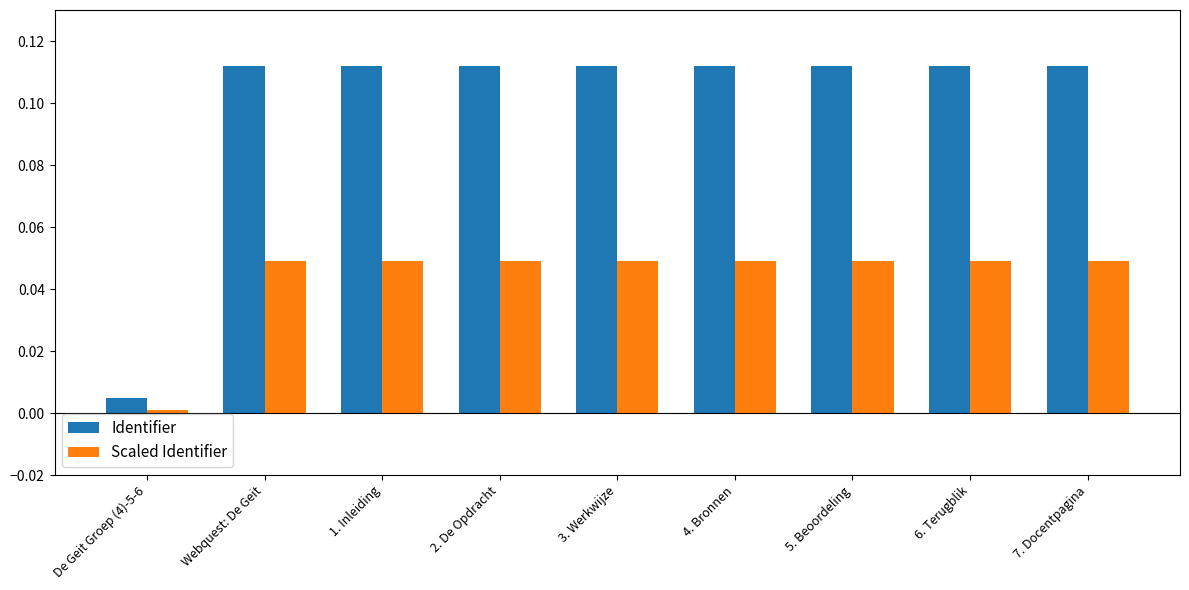

Rank the series by their maximum value, from highest to lowest.

Identifier, Scaled Identifier